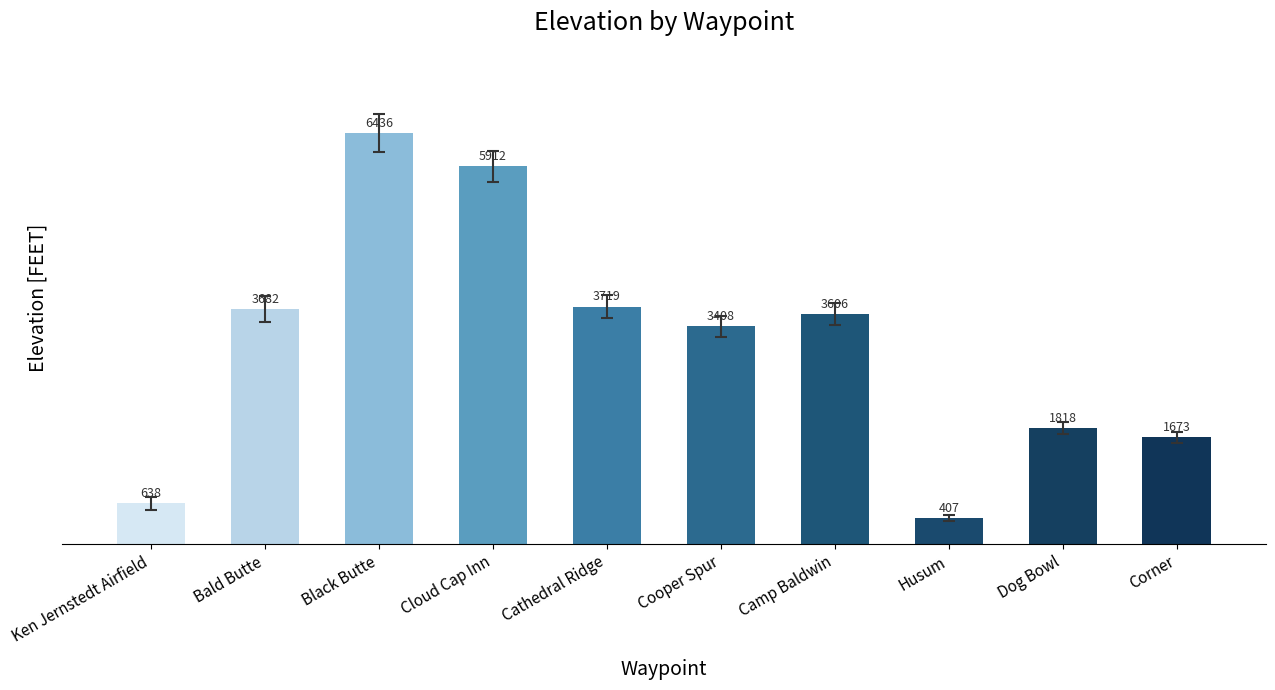

List the labels in order of value, smallest first.

Husum, Ken Jernstedt Airfield, Corner, Dog Bowl, Cooper Spur, Camp Baldwin, Bald Butte, Cathedral Ridge, Cloud Cap Inn, Black Butte